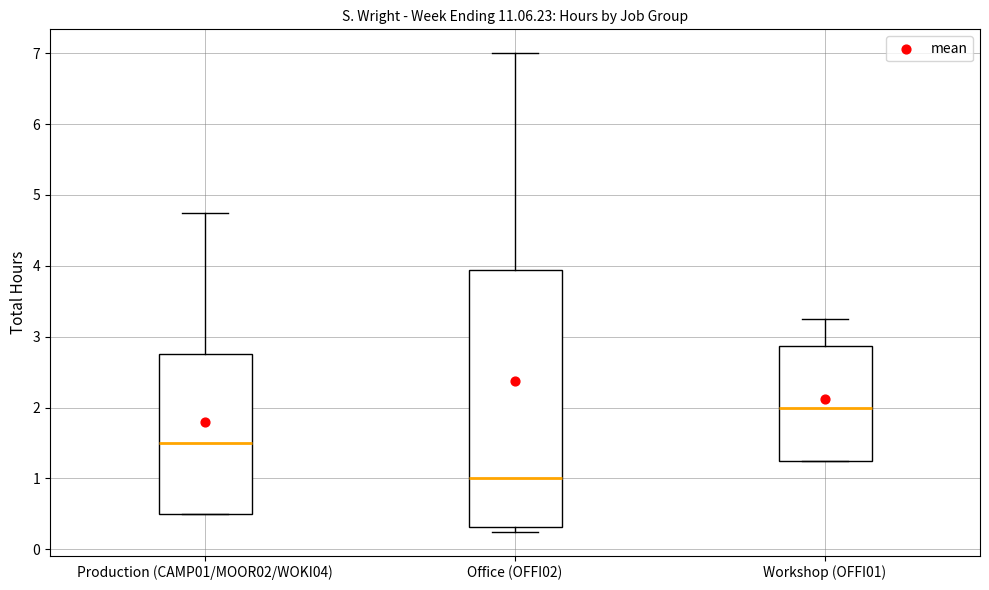

Comparing the boxes themselves (not the whiskers), which one is the tallest?

Office (OFFI02)